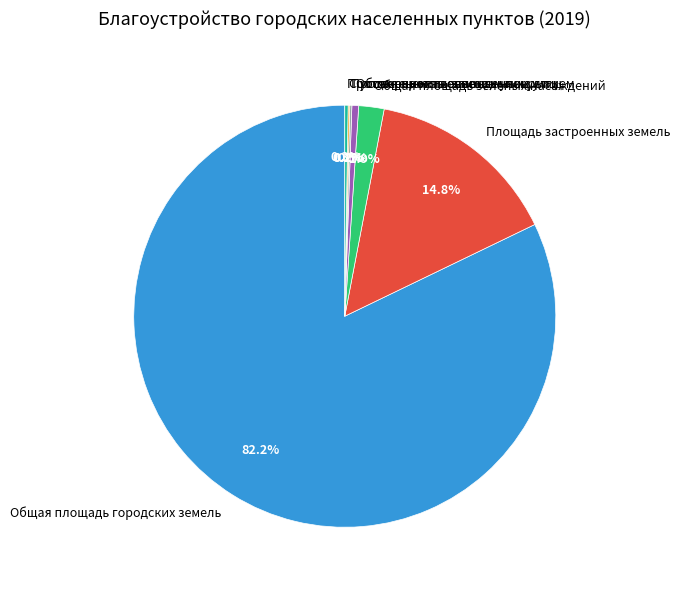

To the nearest percent, what is the difference between the largest and smallest slice percentages?

82%